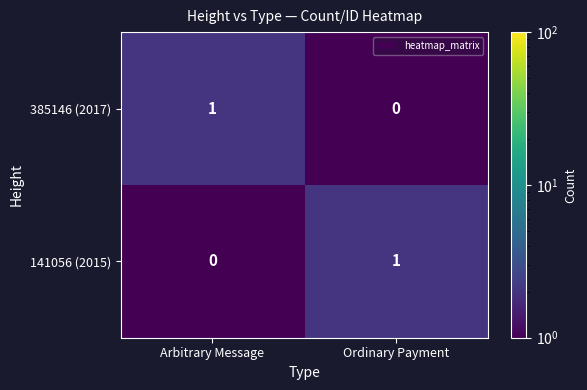

What is the total value across all series at Arbitrary Message?

1